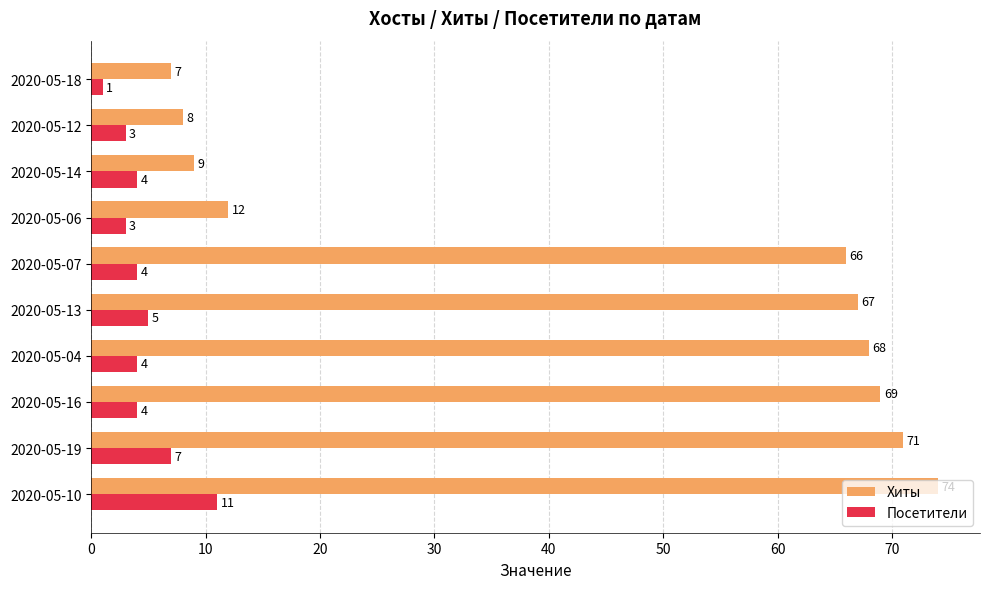

Rank the series by their maximum value, from lowest to highest.

Посетители, Хиты